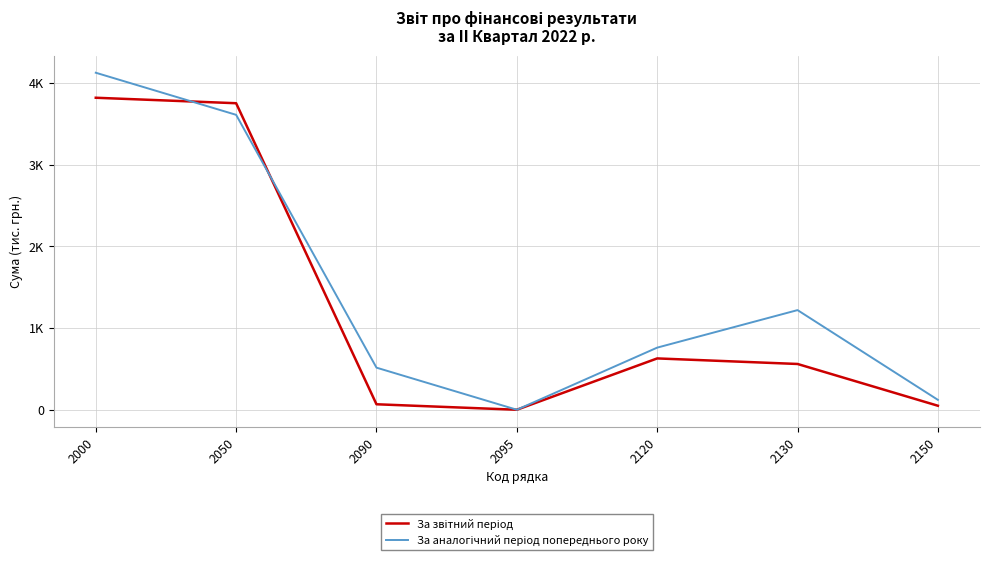

Is this an area chart (filled region under the line)?

No